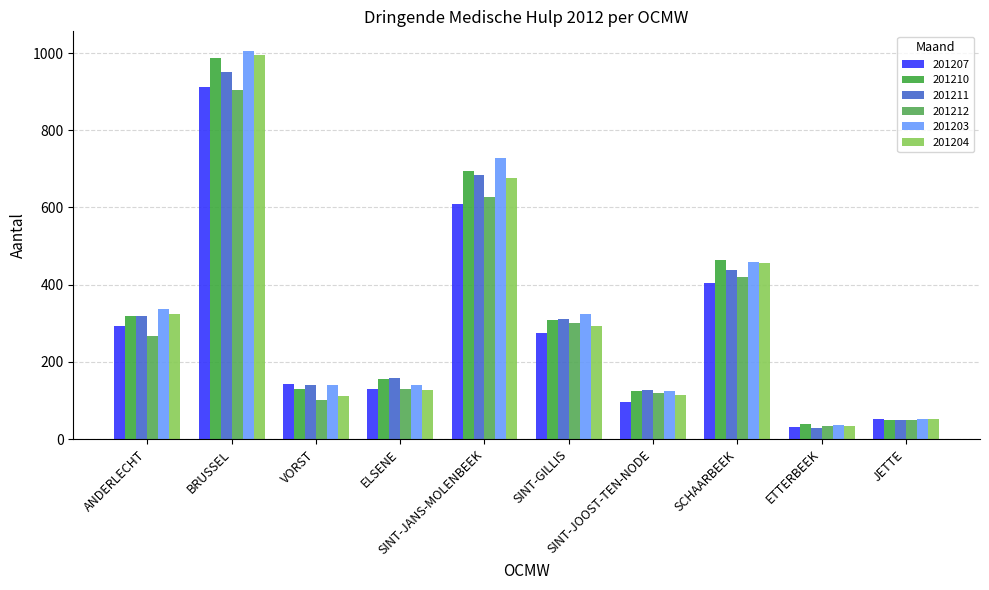

Which label corresponds to the smallest value in the chart?

ETTERBEEK